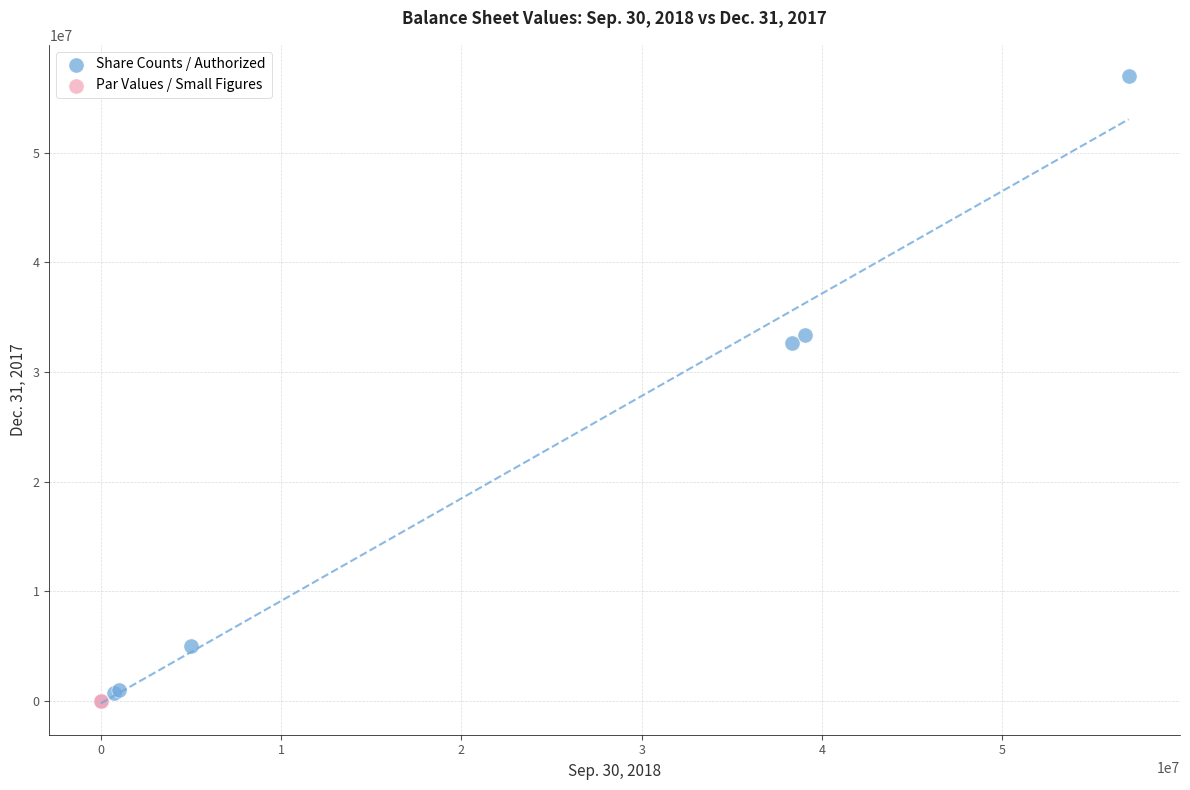

Which series contains the highest Y value?

Share Counts / Authorized